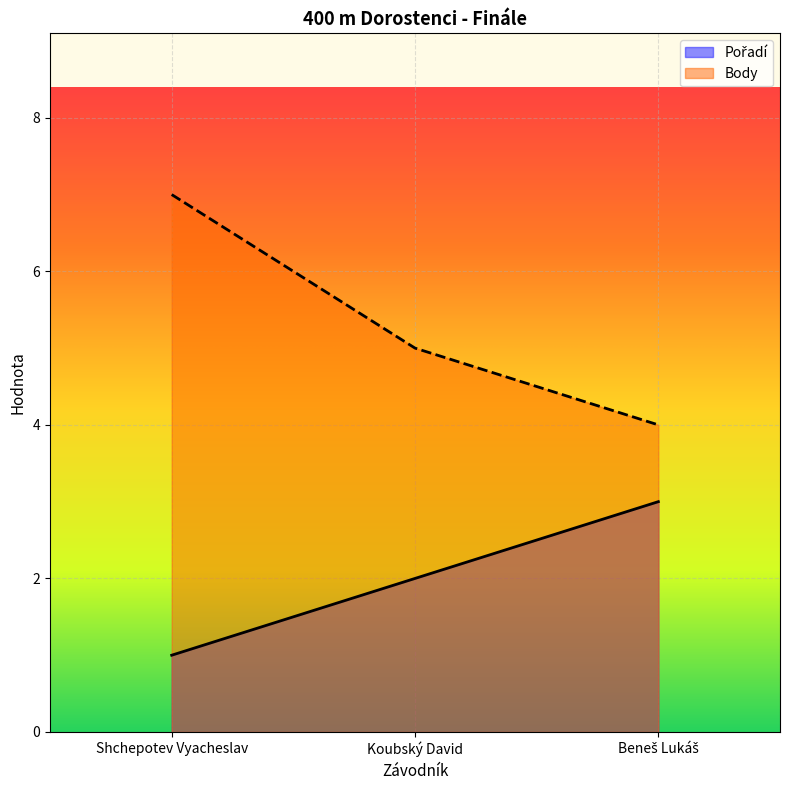

What are all the series names shown in the legend?

Pořadí, Body